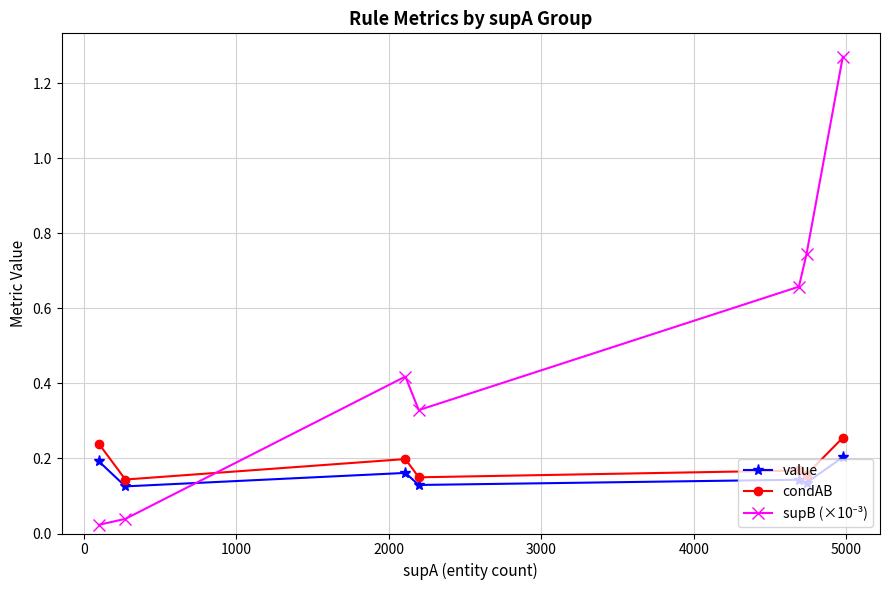

Count the value values in the range 0 to 1.

7